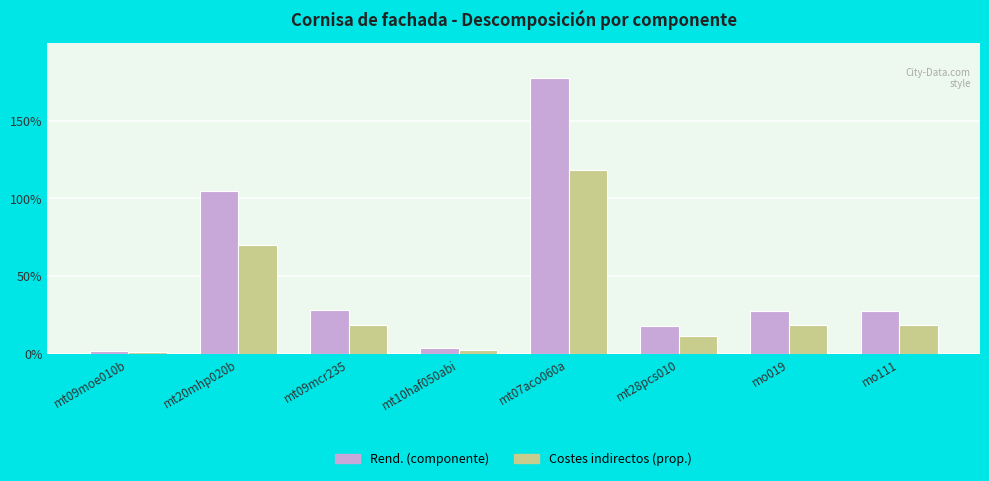

Rank the series at mt20mhp020b from highest to lowest value.

Rend. (componente), Costes indirectos (prop.)